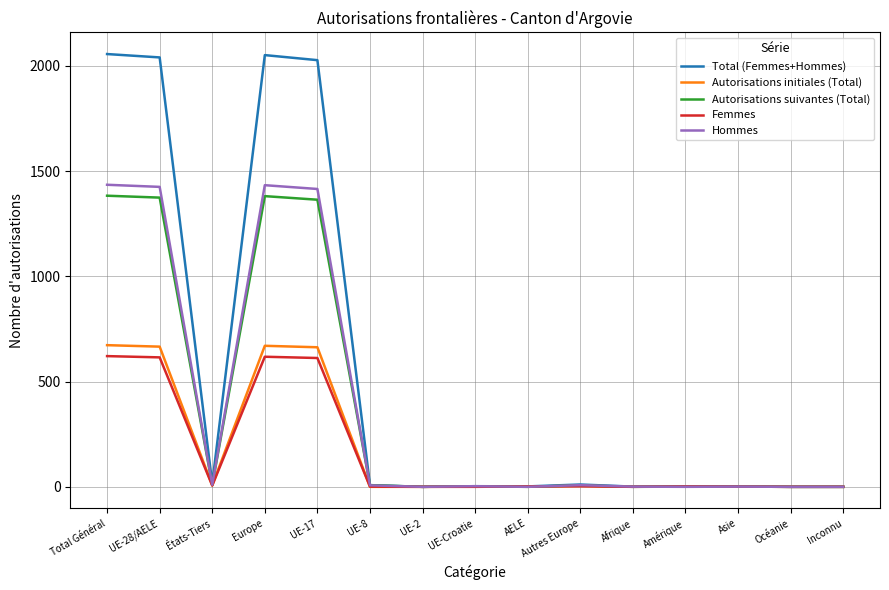

What position from the right is UE-8?

10